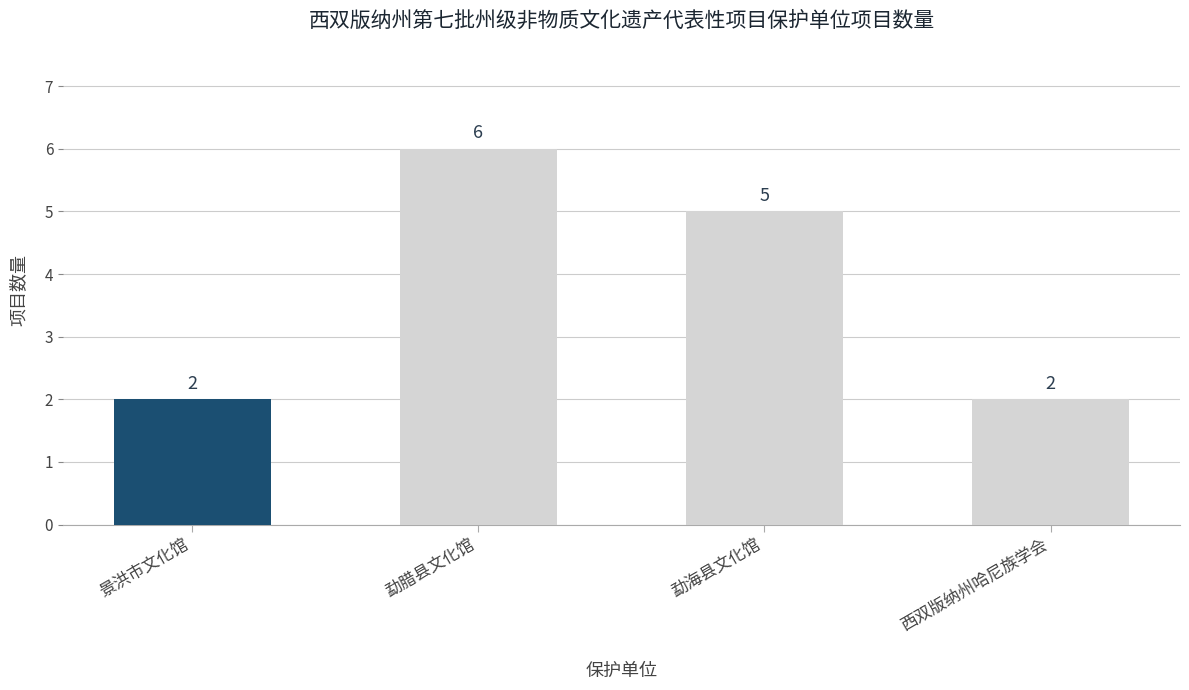

Reading left to right, transcribe all the data shown in this chart.

景洪市文化馆=2	勐腊县文化馆=6	勐海县文化馆=5	西双版纳州哈尼族学会=2